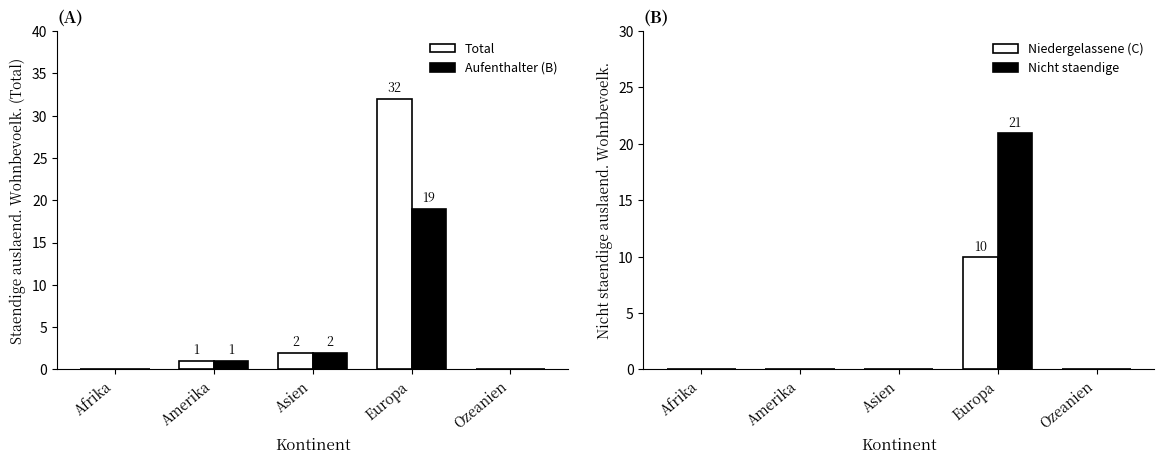

Reading left to right, what are all the values shown in this chart?

Total: Afrika=0	Amerika=1	Asien=2	Europa=32	Ozeanien=0
Aufenthalter (B): Afrika=0	Amerika=1	Asien=2	Europa=19	Ozeanien=0
Niedergelassene (C): Afrika=0	Amerika=0	Asien=0	Europa=10	Ozeanien=0
Nicht staendige: Afrika=0	Amerika=0	Asien=0	Europa=21	Ozeanien=0